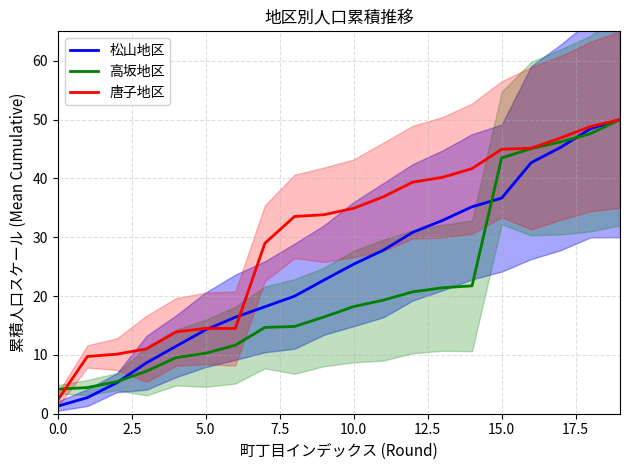

What is the lowest value of the 高坂地区 series?

4.2